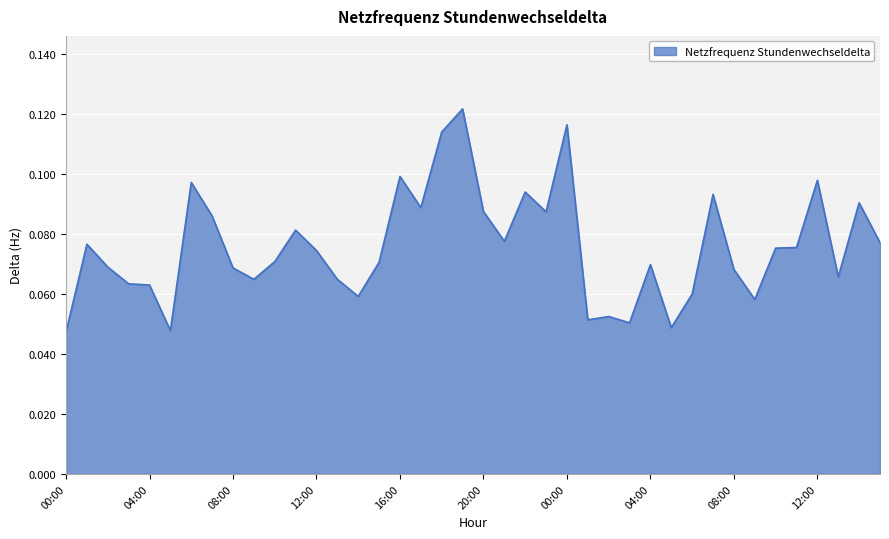

Where is the data nearest to the value 0?

00:00